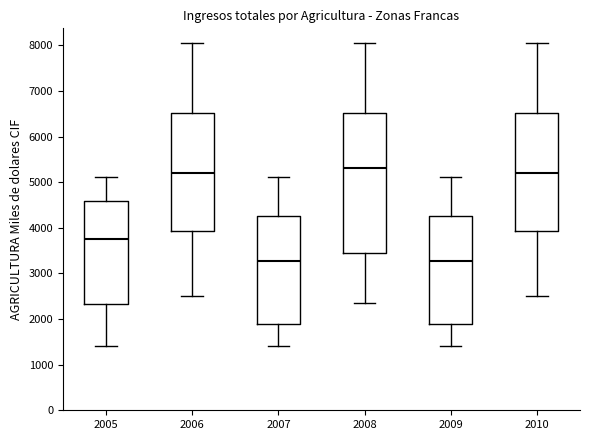

Where does the median line of the box at x = 2005 sit on the y-axis? The values are not printed on the chart, so give them approximately, as read against the axis.

3800